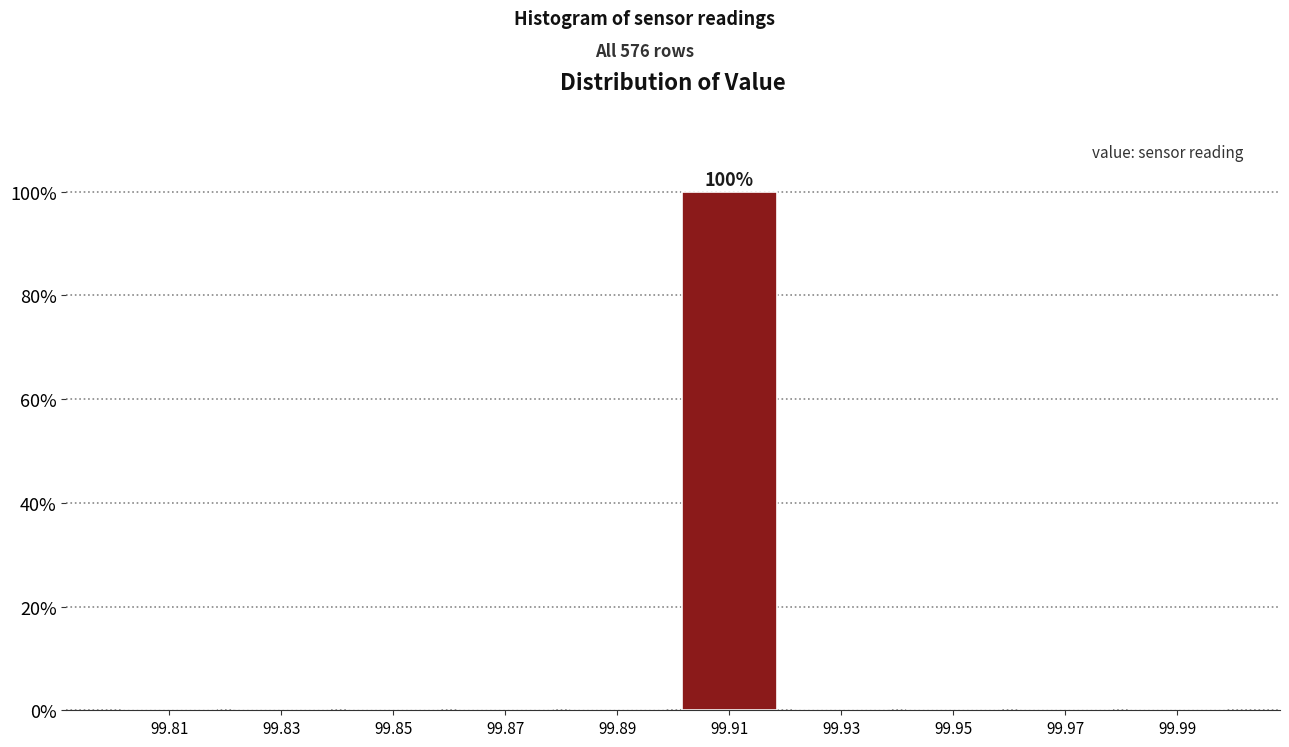

Over which range of the x-axis is the bar tallest?

99.90 to 99.92